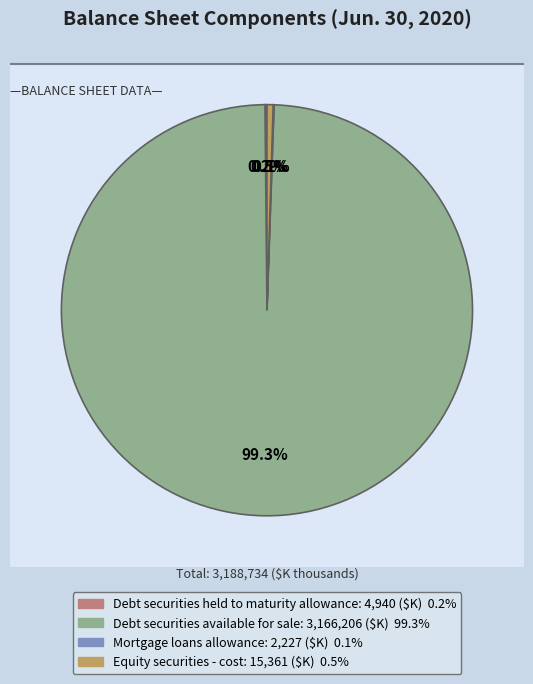

Count the number of slices in the pie.

4